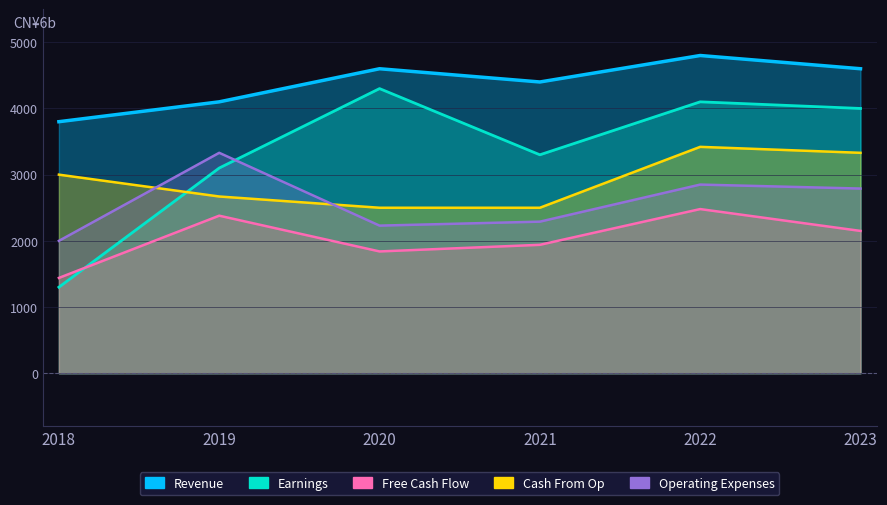

The Operating Expenses series shows 887.9 at 2023. True or false?

False